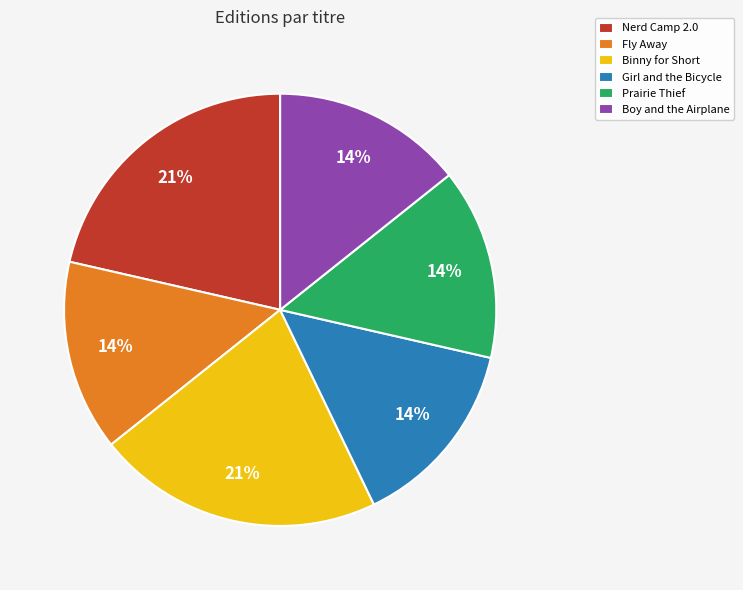

To the nearest percent, what is the average slice percentage?

17%